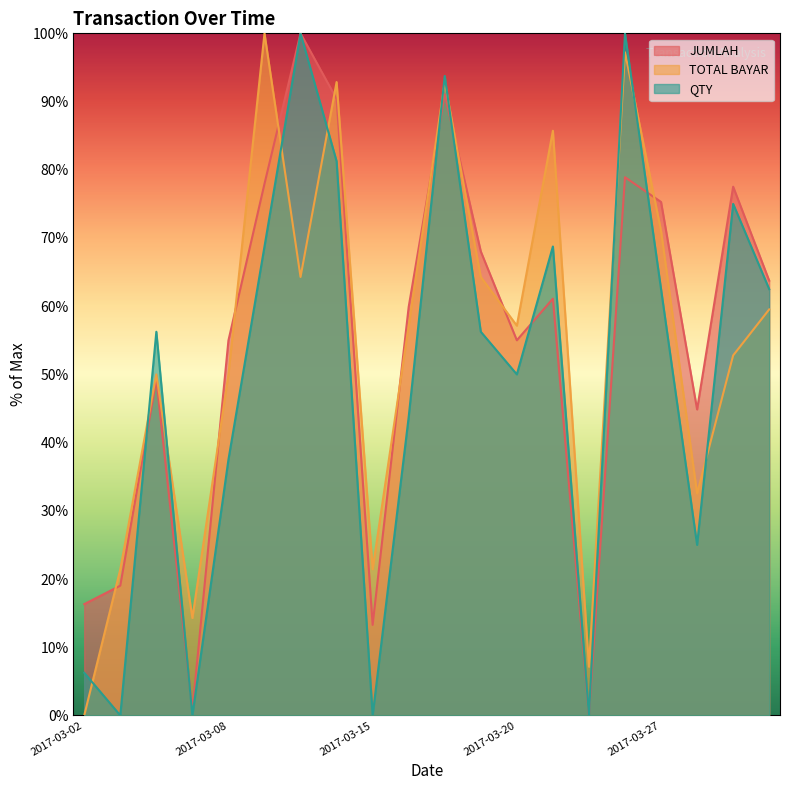

True or false: TOTAL BAYAR and JUMLAH cross at least once.

True